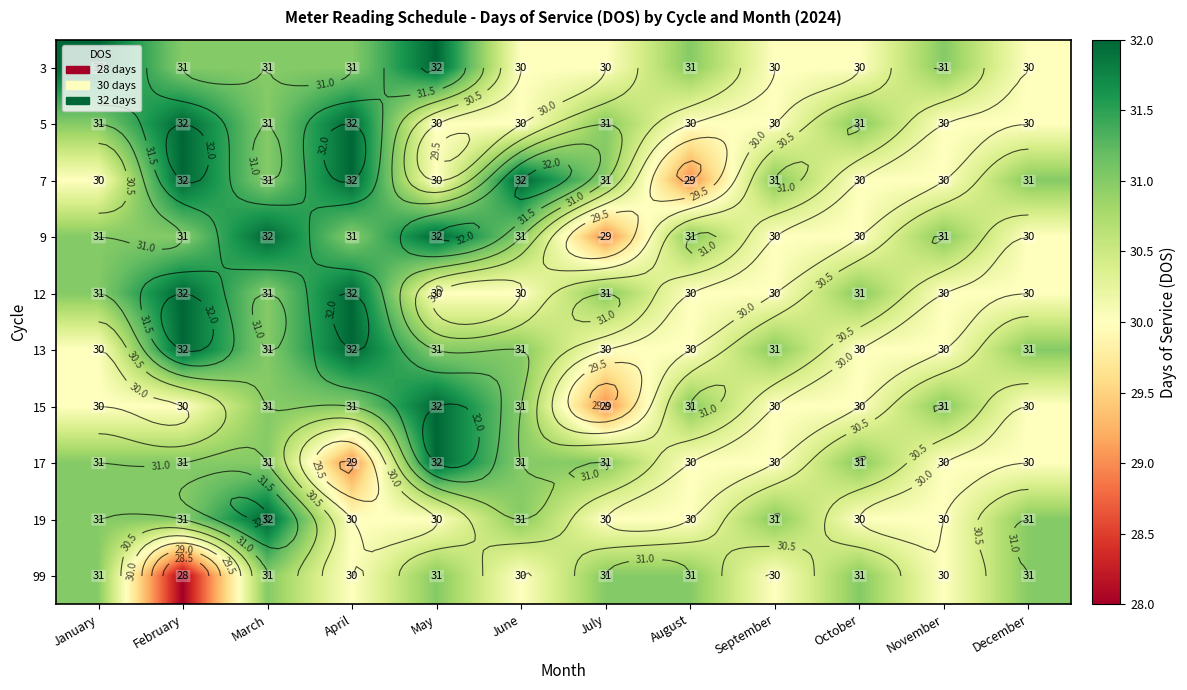

Count the number of data series in this chart.

10